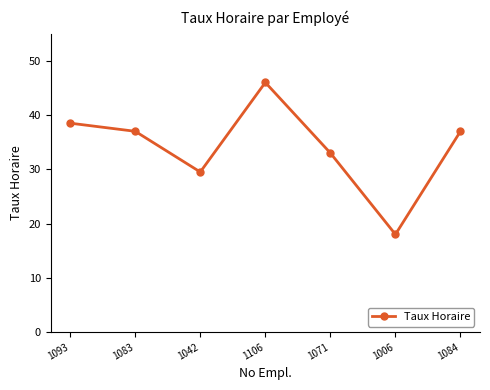

How many lines are shown in the chart?

1